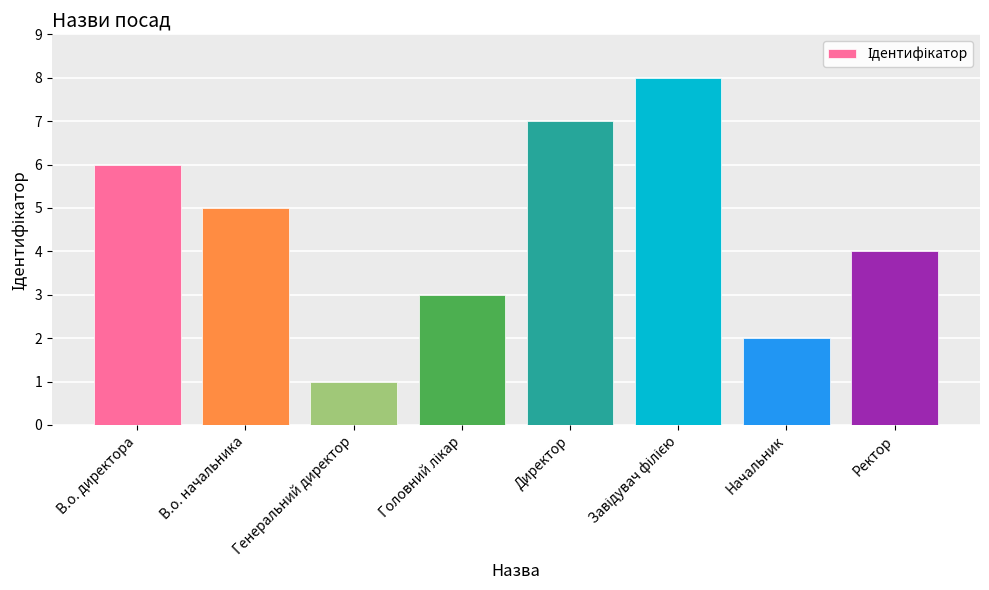

True or false: the data shows 2 at Генеральний директор.

False